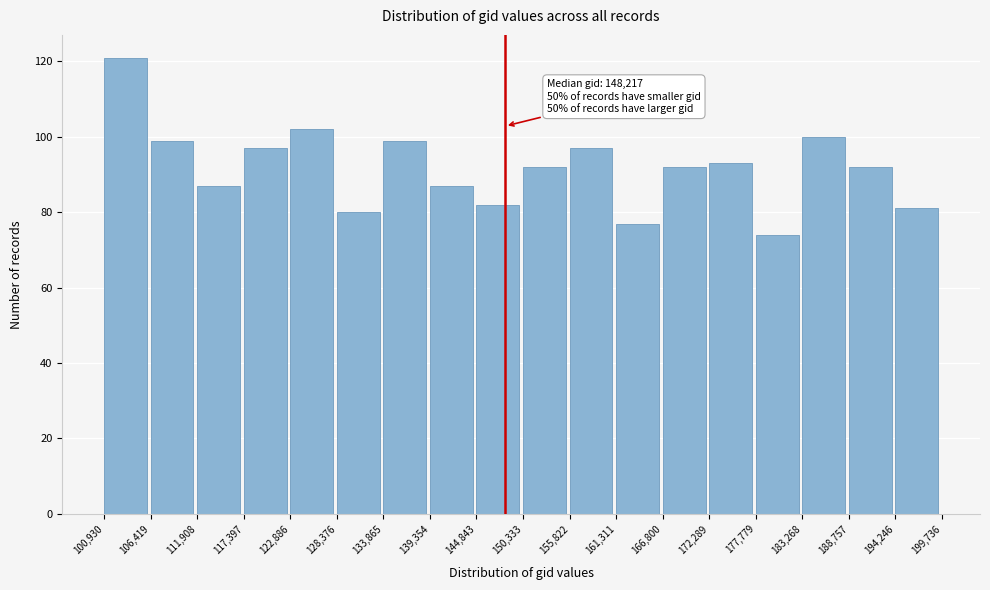

Which range on the x-axis has the tallest bar?

100,930 to 106,419